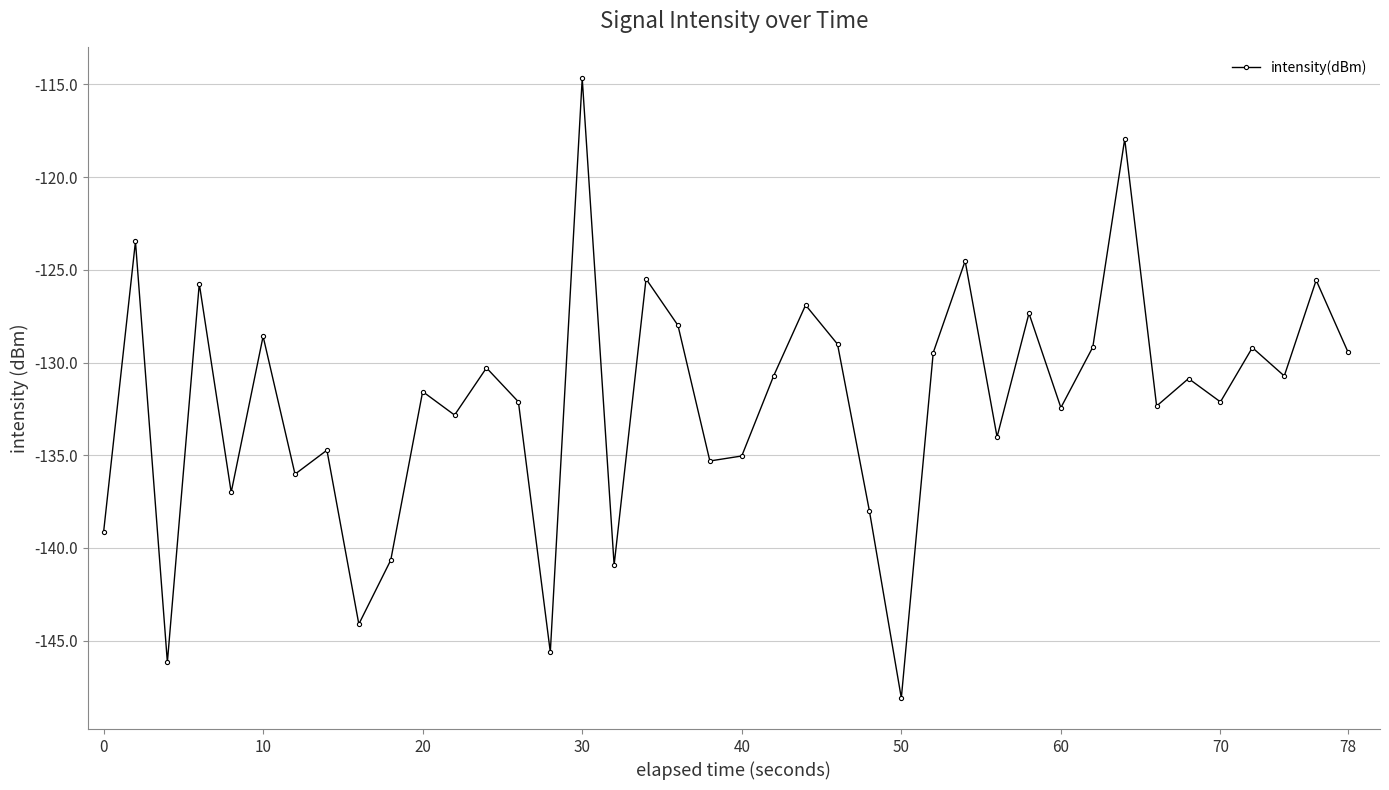

How many interior local valleys (lower than both neighbors) does the data have?

14